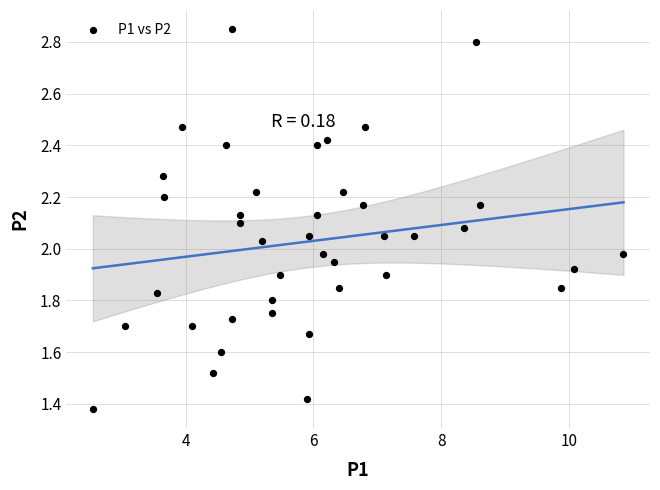

What is the range of X values (max minus min)?

8.3